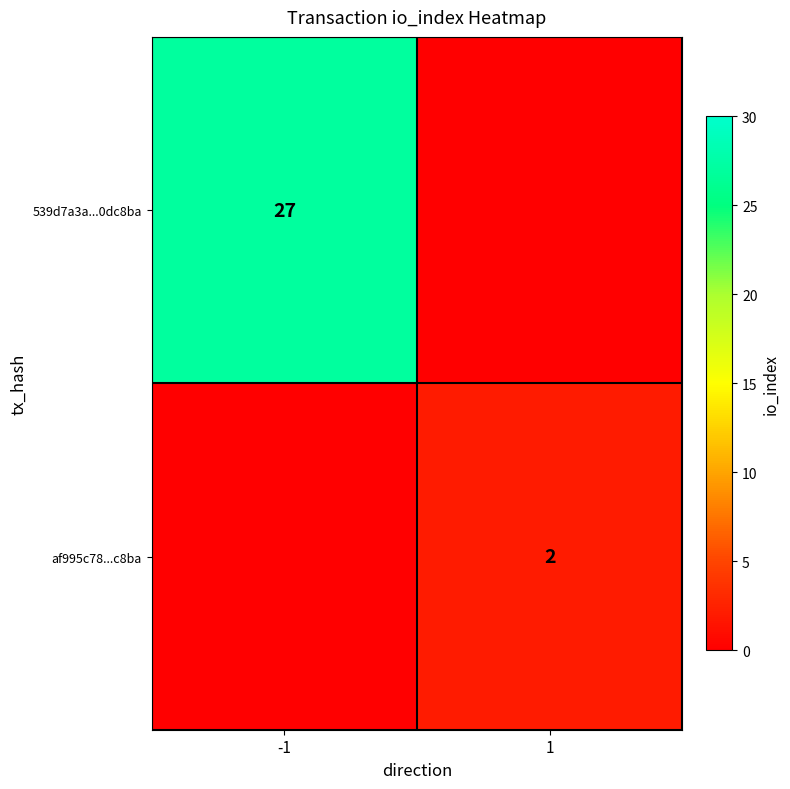

True or false: 539d7a3a...0dc8ba has a value of 47 at -1.

False